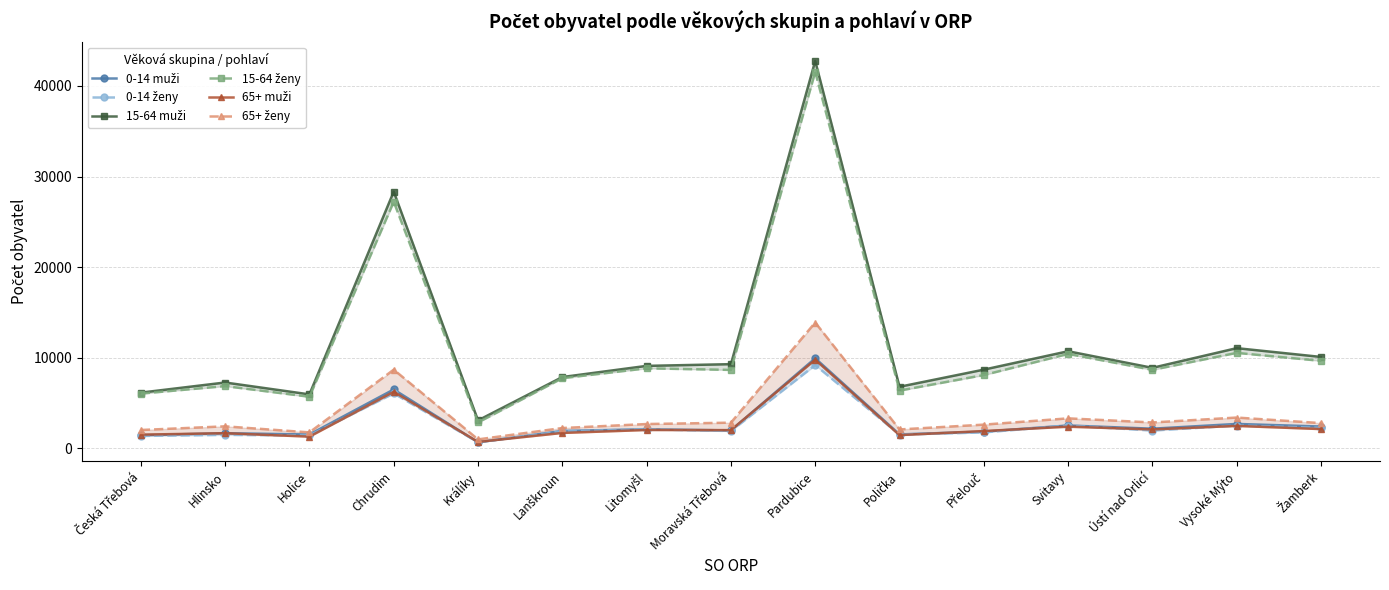

True or false: 65+ muži and 15-64 muži cross at least once.

False